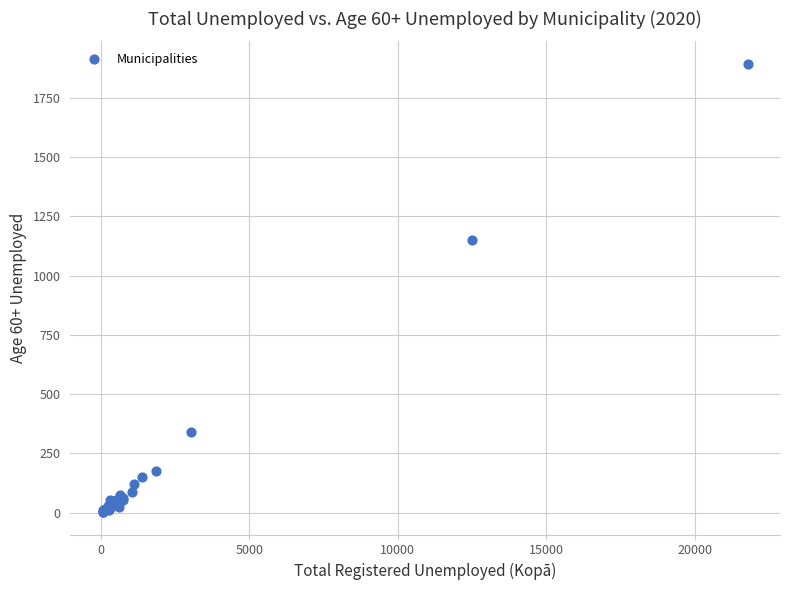

What Y value in the scatter plot is closest to 948?

1149